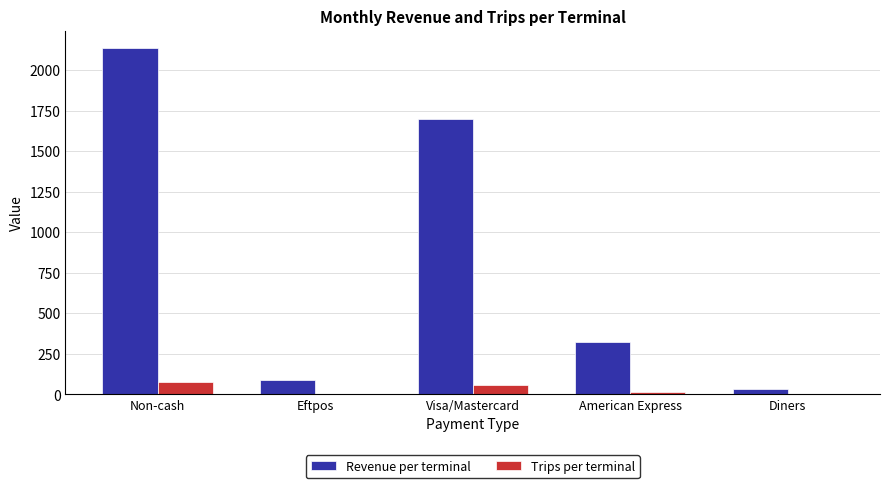

What is the greatest value displayed?

2137.8